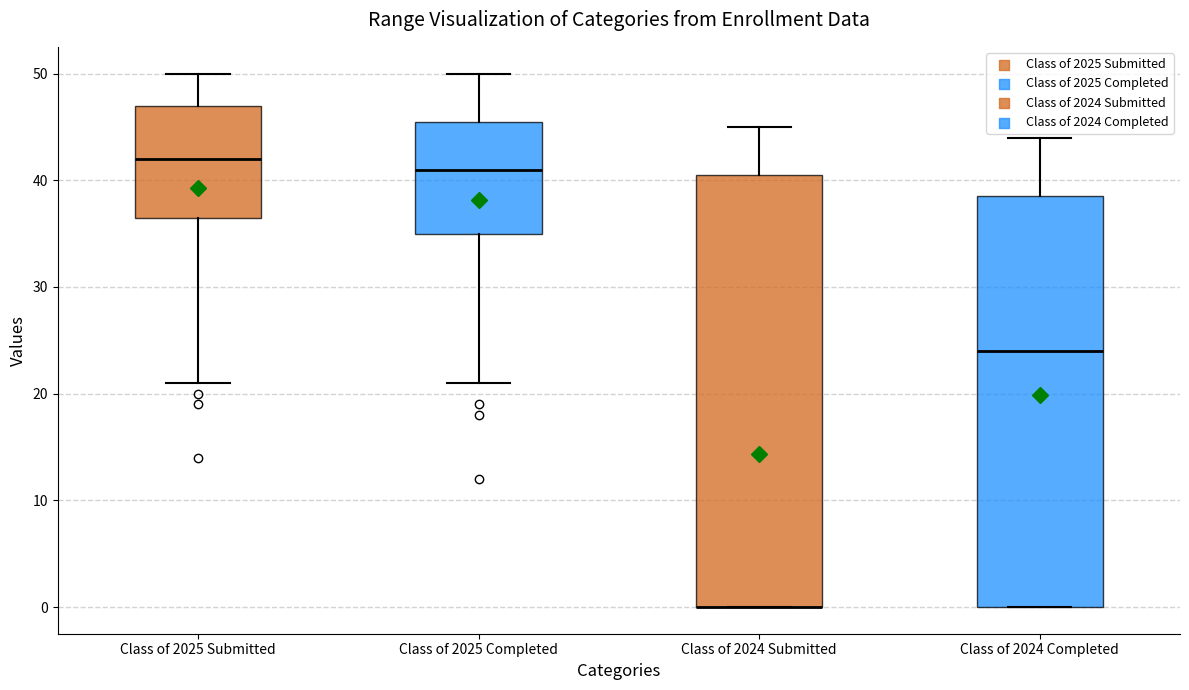

Reading left to right, read every box against the y-axis: the position of its median line, the range the box covers, and the ends of its whiskers. The values are not printed on the chart, so give them approximately, as read against the axis.

Class of 2025 Submitted: median 42, box 37 to 47, whiskers 21 to 50
Class of 2025 Completed: median 41, box 35 to 46, whiskers 21 to 50
Class of 2024 Submitted: median 0 (drawn on the box's lower edge), box 0 to 41, whiskers 0 to 45
Class of 2024 Completed: median 24, box 0 to 39, whiskers 0 to 44